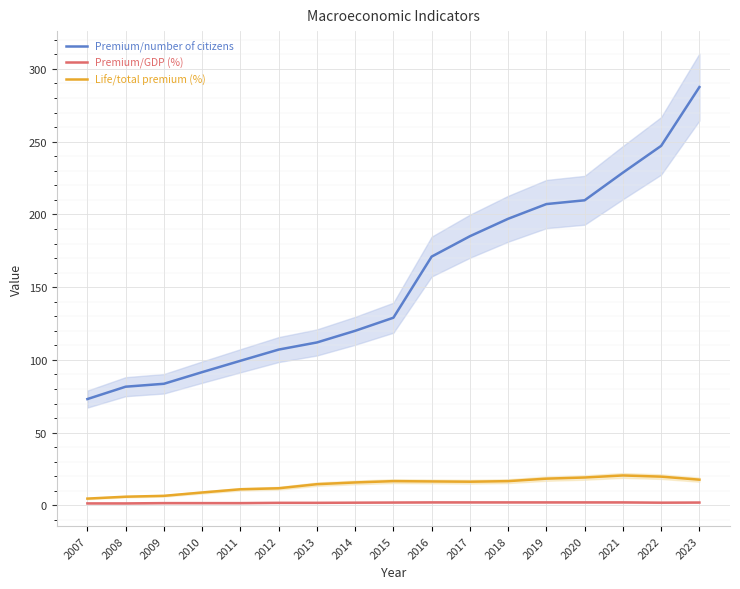

True or false: Premium/number of citizens and Premium/GDP (%) cross at least once.

False